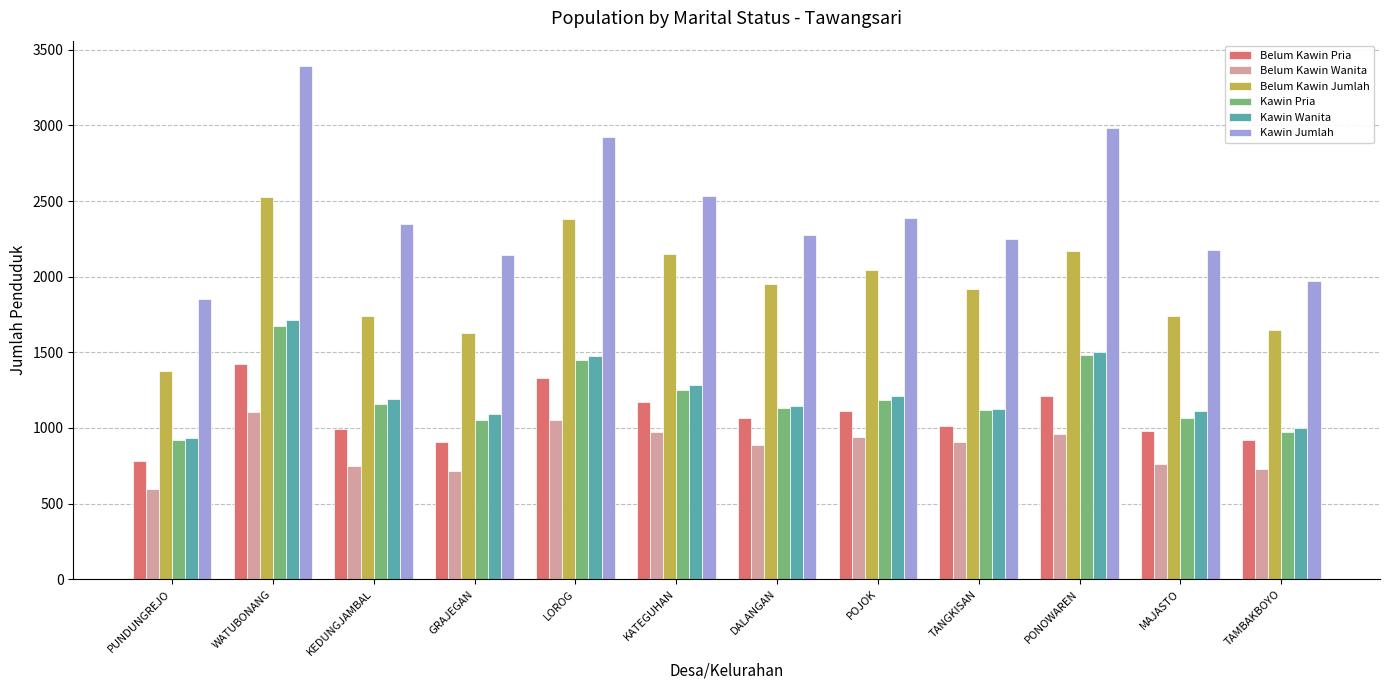

What is the highest value of the Belum Kawin Wanita series?

1106